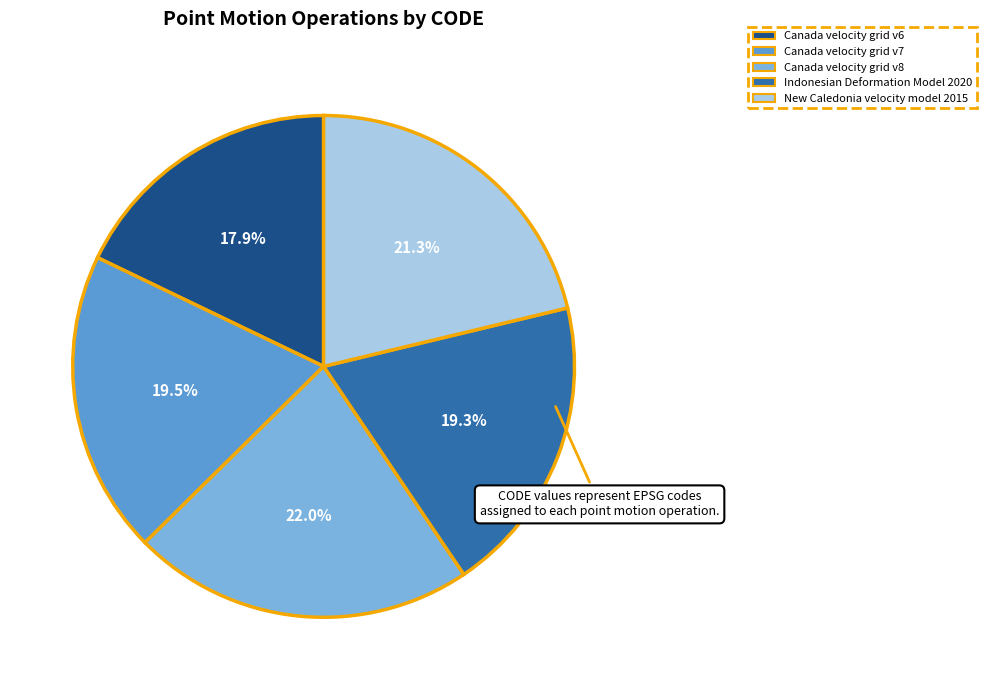

Is Canada velocity grid v7 the majority of the pie?

No